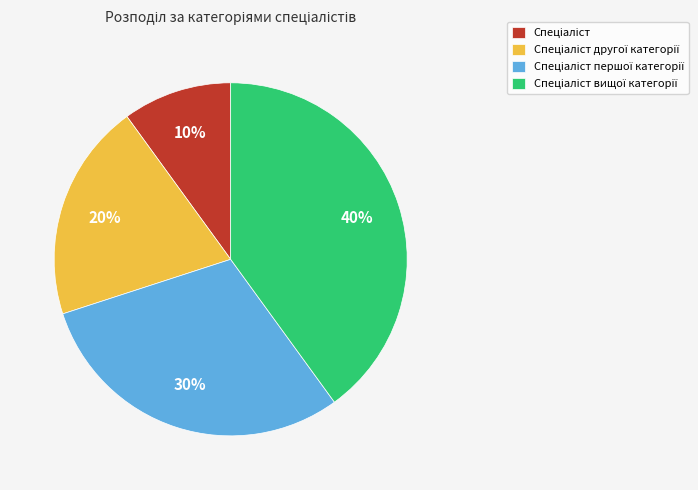

Does any single category account for the majority?

No